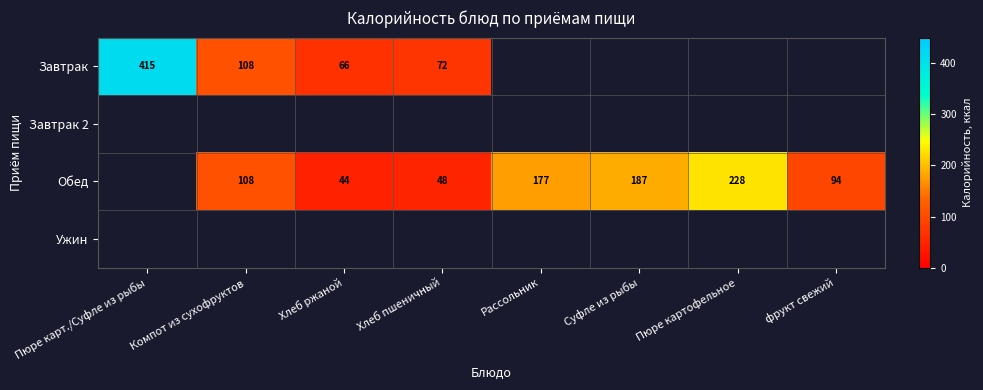

What is the difference between the Обед values at Хлеб пшеничный and Суфле из рыбы?

139